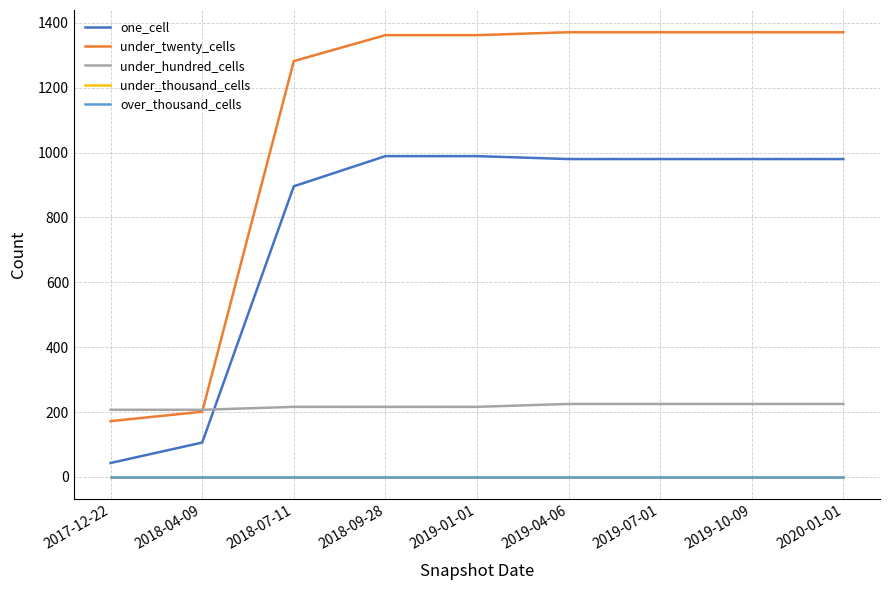

Is this an area chart (filled region under the line)?

No